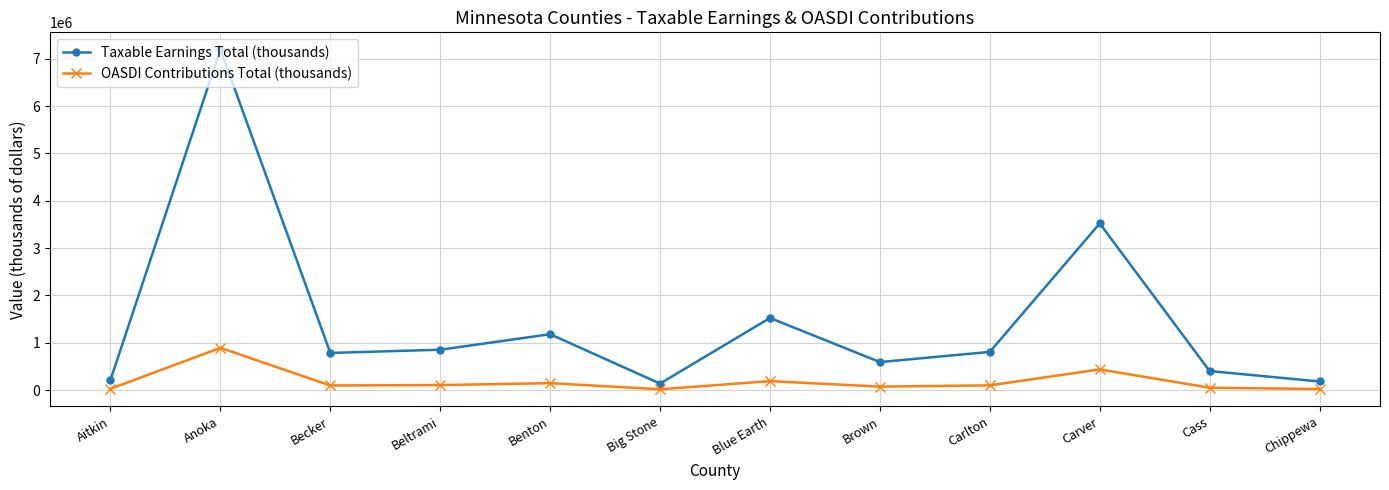

What is the highest value of the Taxable Earnings Total (thousands) series?

7201486